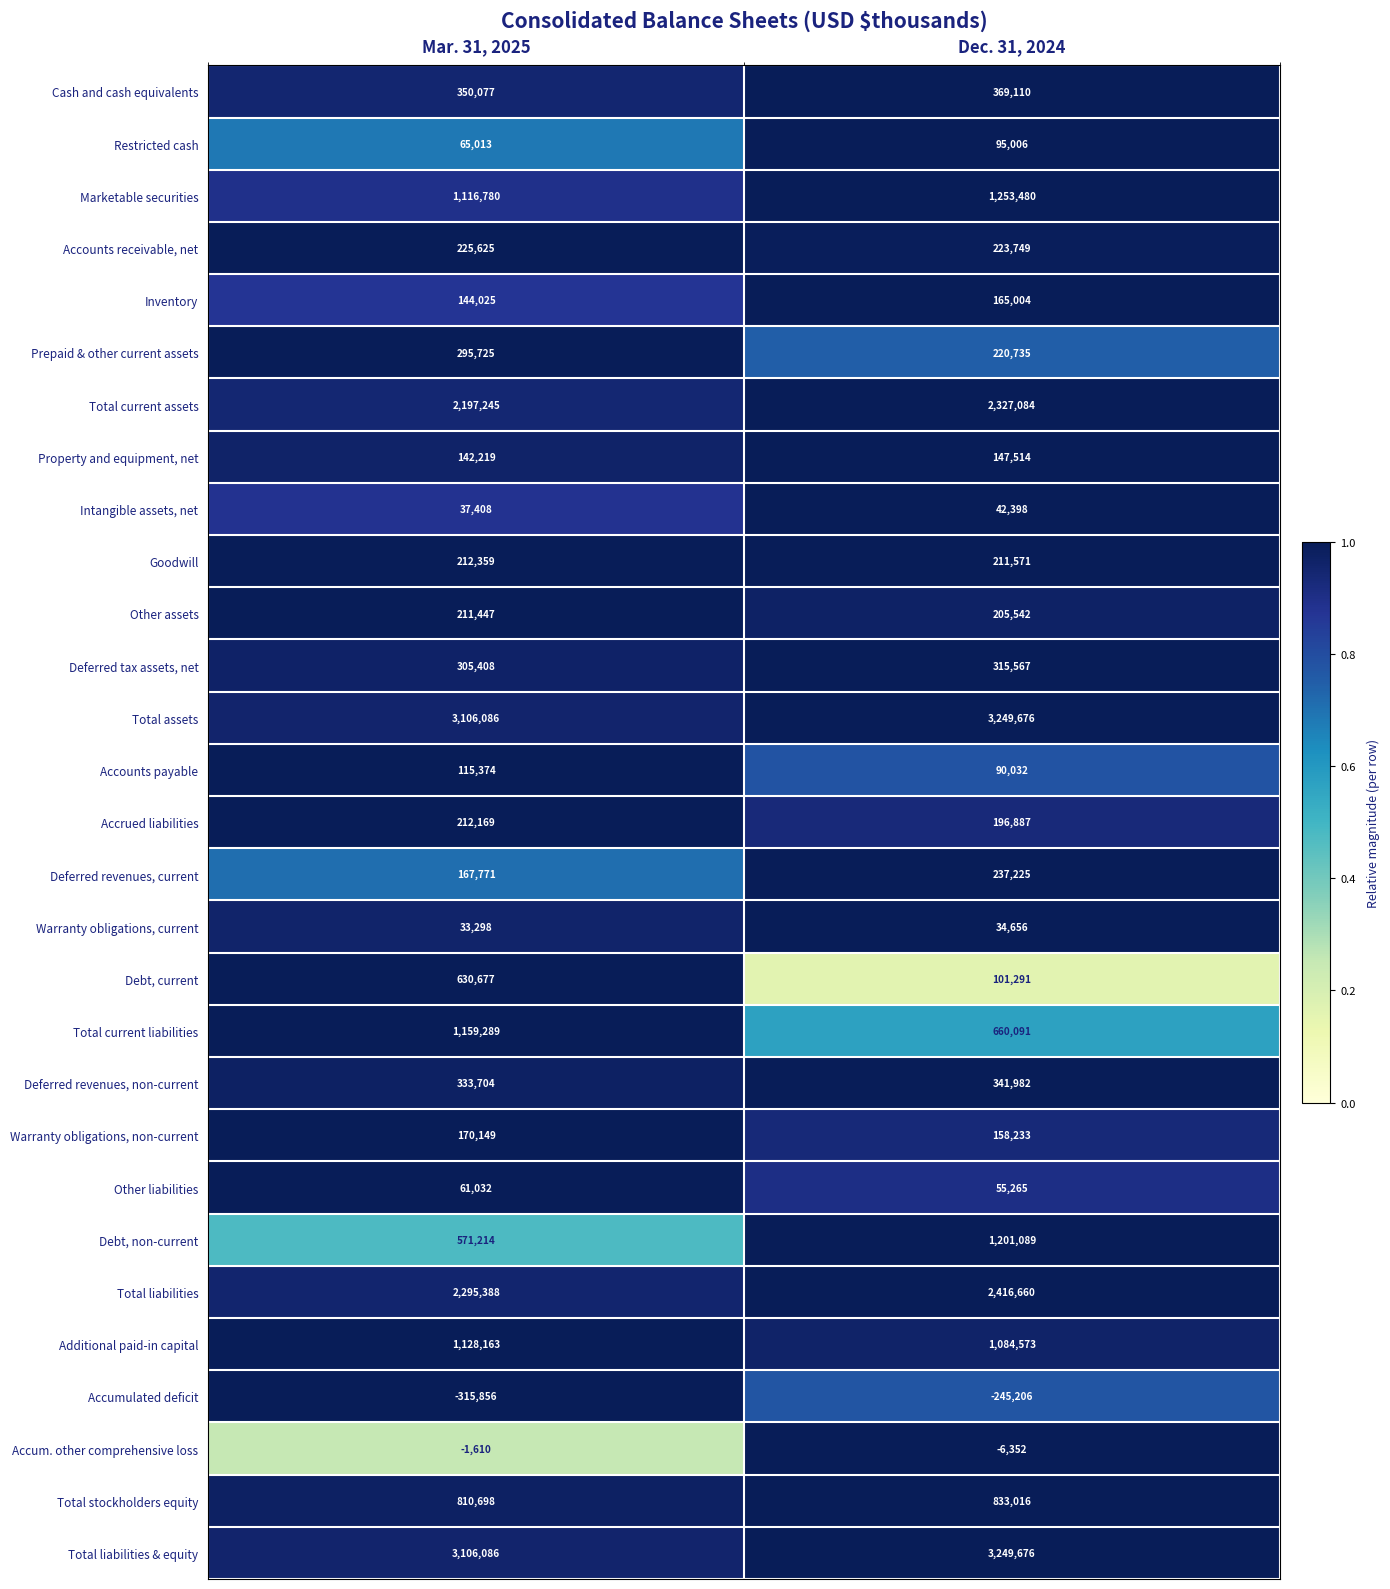

The Debt, non-current series shows 571214 at Mar. 31, 2025. True or false?

True